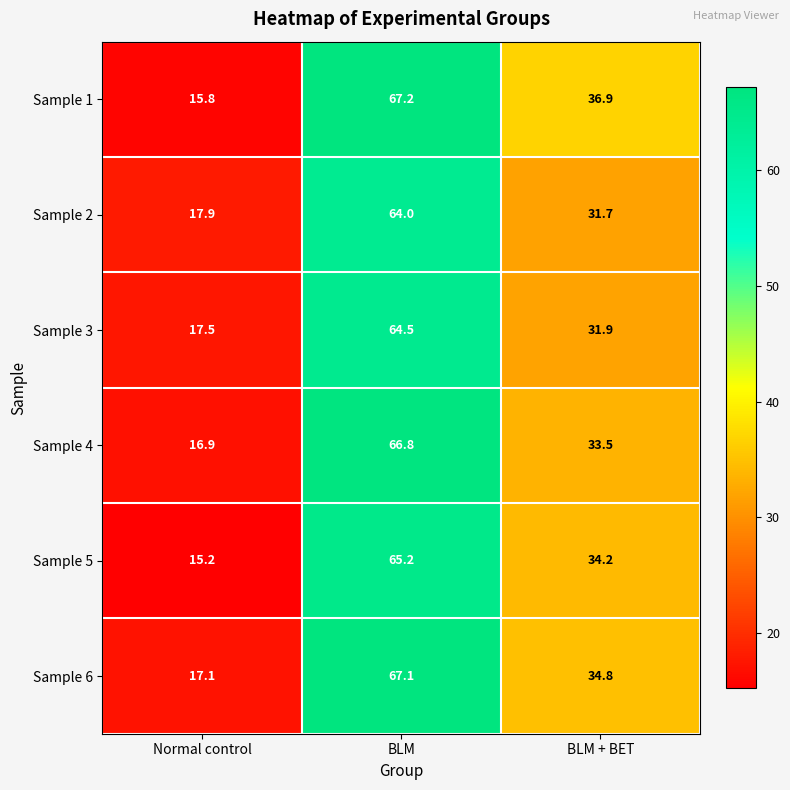

At which category does the chart reach its peak across all series?

BLM